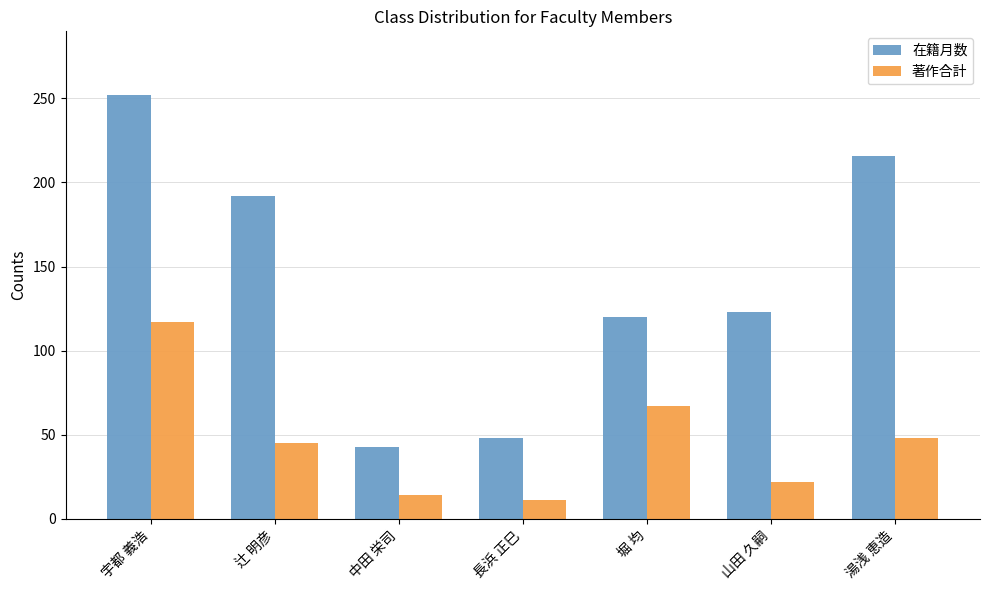

What position from the left is 辻 明彦?

2